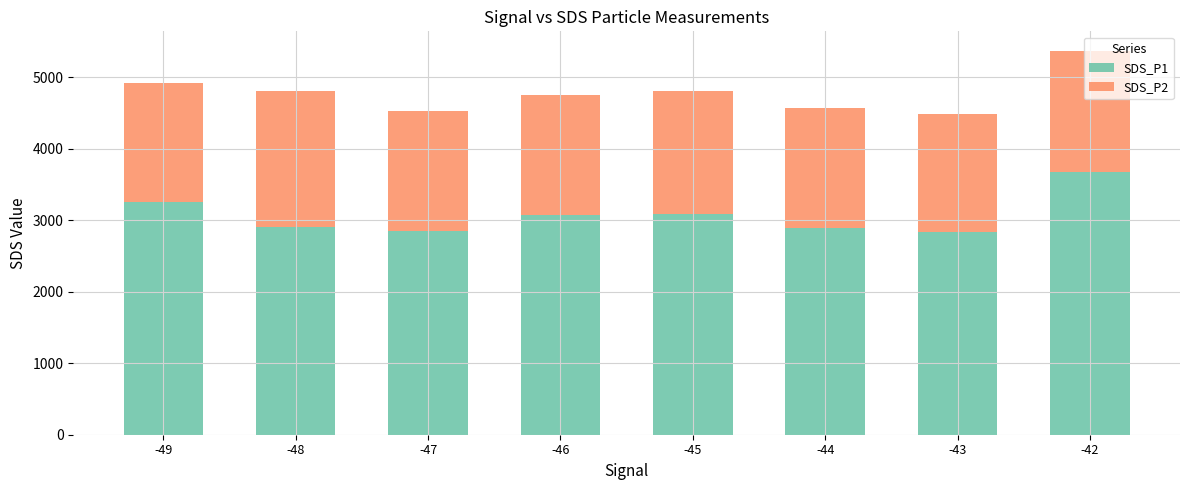

The value of SDS_P1 at -47 is 2850.0. True or false?

True